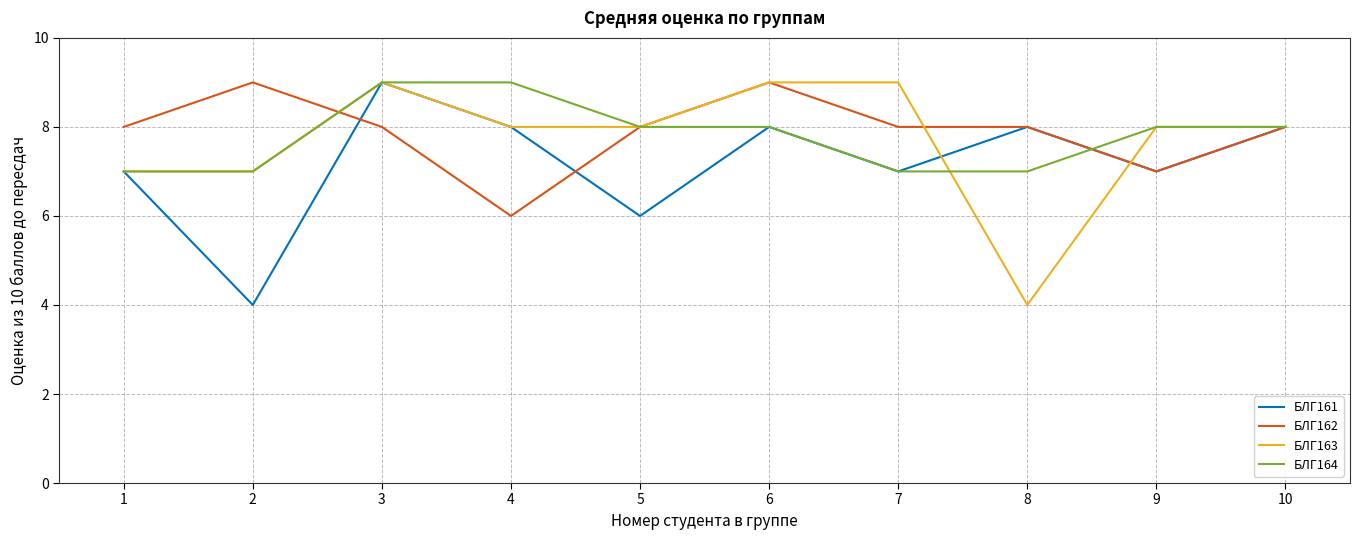

True or false: БЛГ161 has a value of 5 at 3.

False